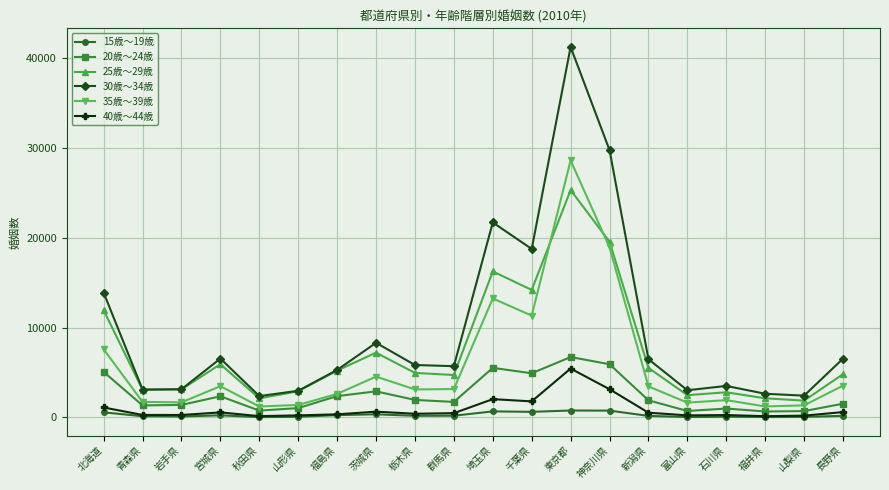

In 20歳～24歳, how many points are lower than both neighbors (excluding endpoints)?

6